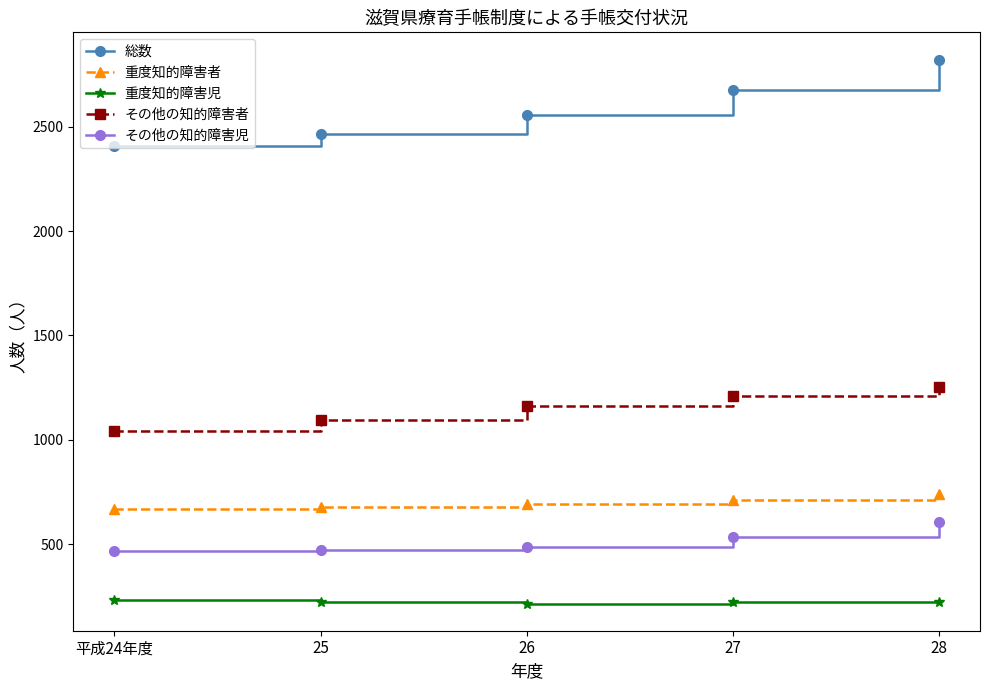

Count the 重度知的障害者 values in the range 678 to 711.

3